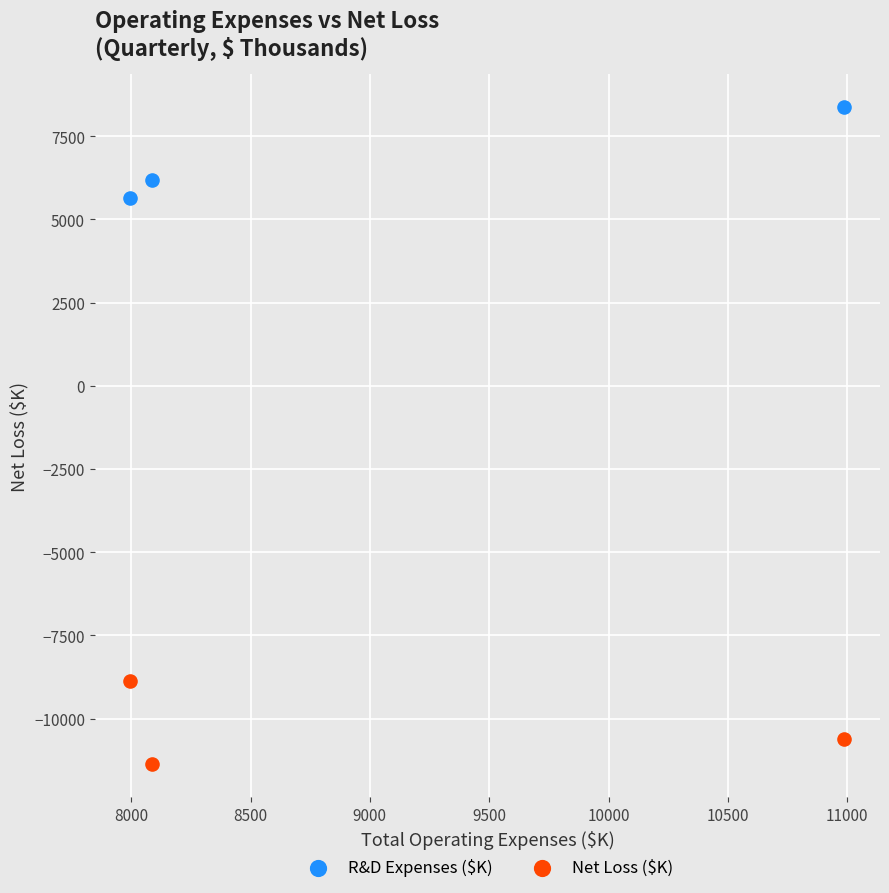

Which series contains the lowest Y value?

Net Loss ($K)